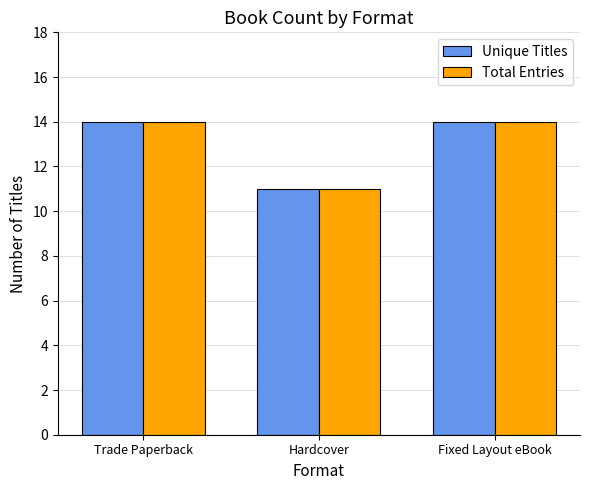

Reading right to left, extract all data points from this chart.

Unique Titles: Fixed Layout eBook=14	Hardcover=11	Trade Paperback=14
Total Entries: Fixed Layout eBook=14	Hardcover=11	Trade Paperback=14